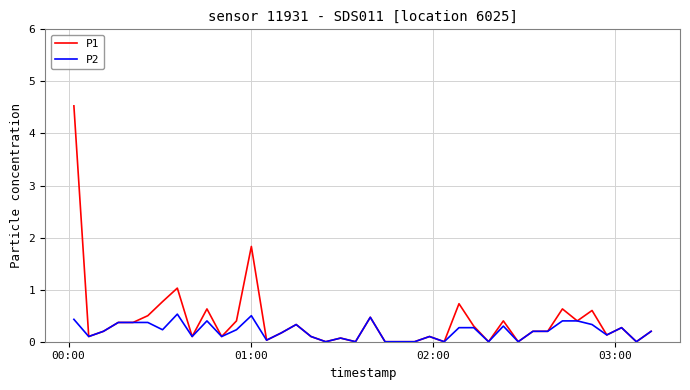

Rank the series by their maximum value, from highest to lowest.

P1, P2